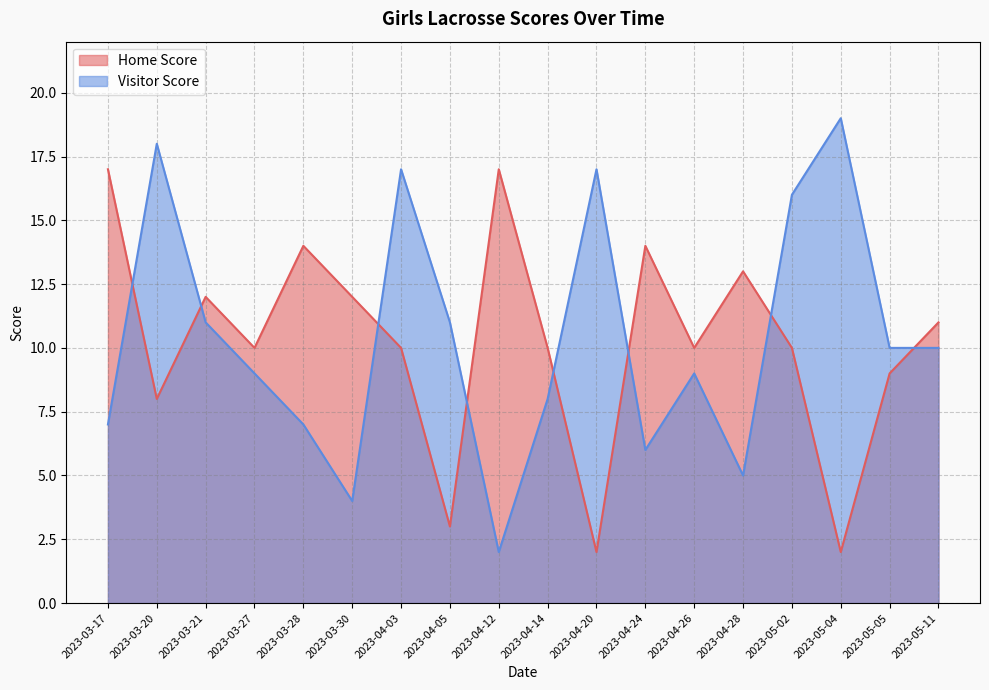

Where is Home Score nearest to the value 9?

2023-05-05